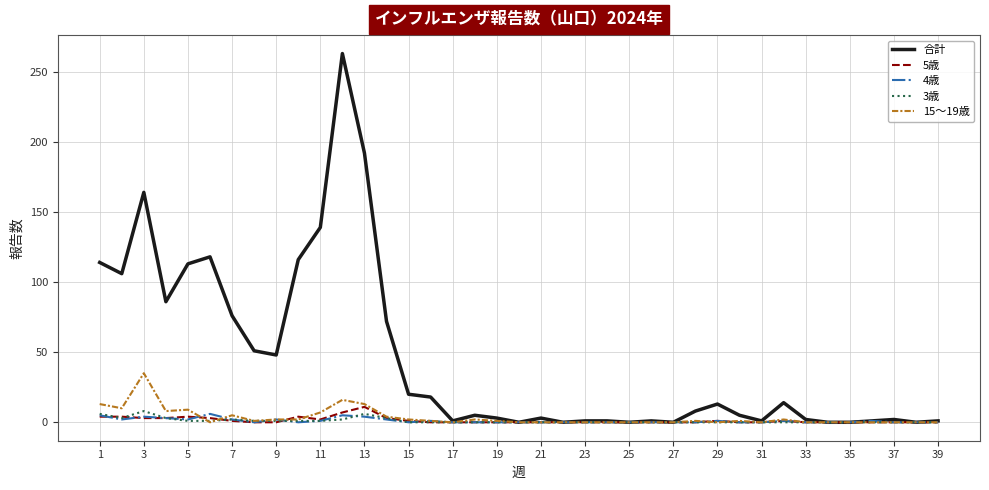

How many lines are shown in the chart?

5